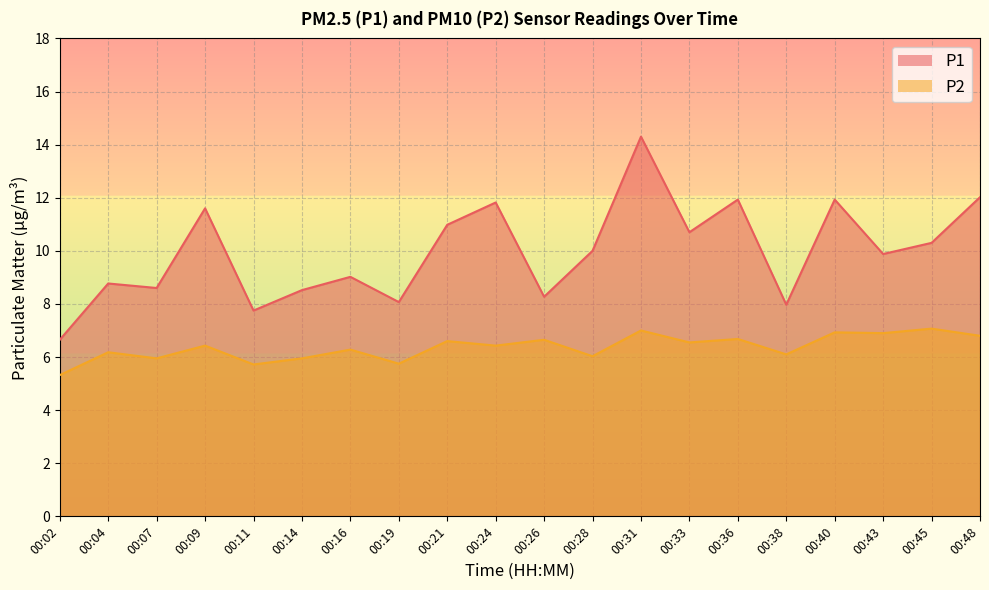

Which has a higher value, 00:48 or 00:40?

00:48